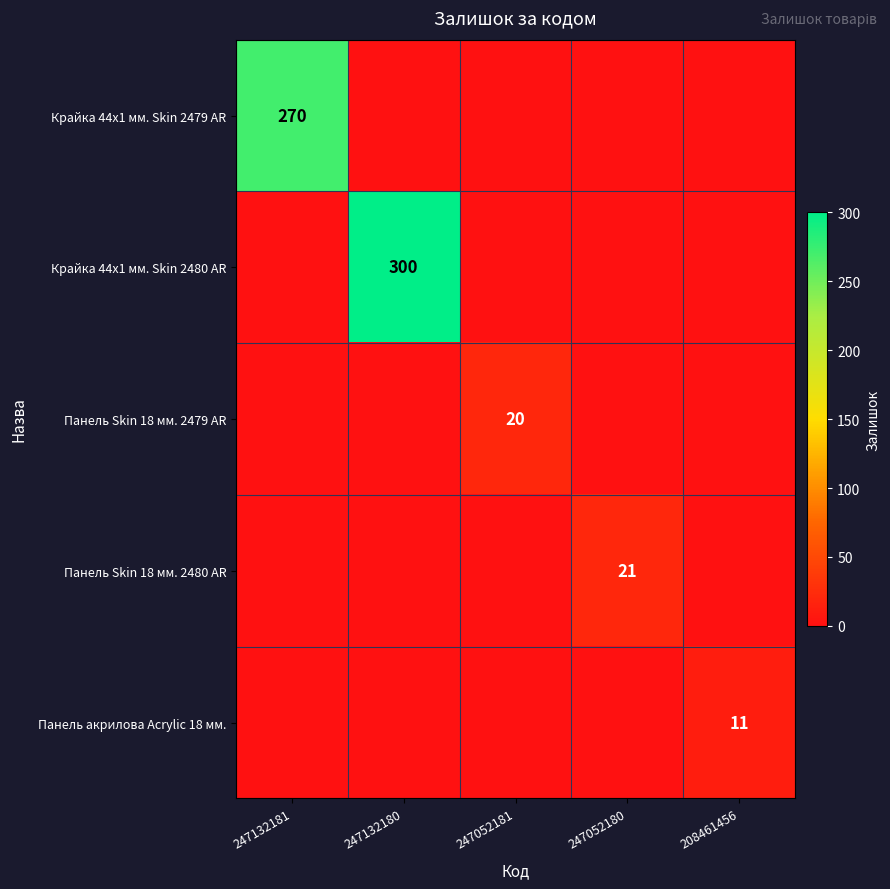

At which category is the sum across all series the highest?

247132180